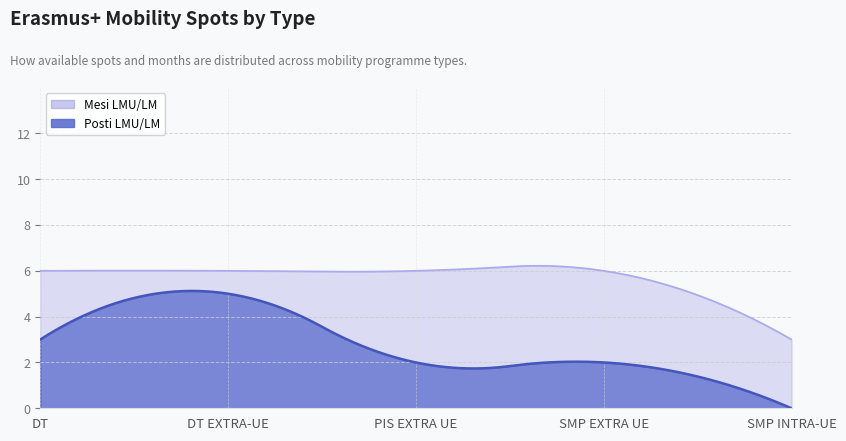

The Mesi LMU/LM series shows 3 at SMP INTRA-UE. True or false?

True